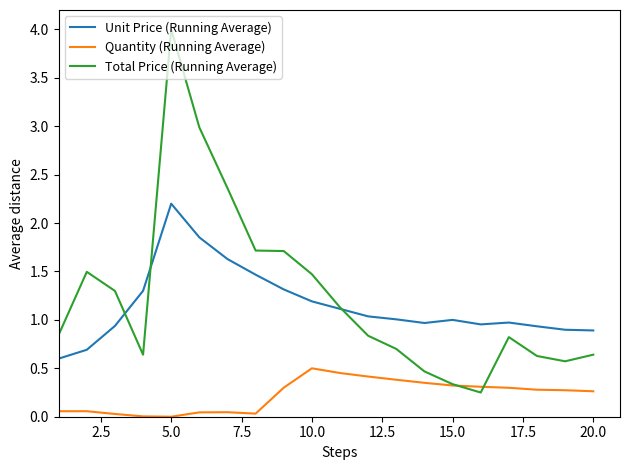

Rank the series by their maximum value, from highest to lowest.

Total Price (Running Average), Unit Price (Running Average), Quantity (Running Average)